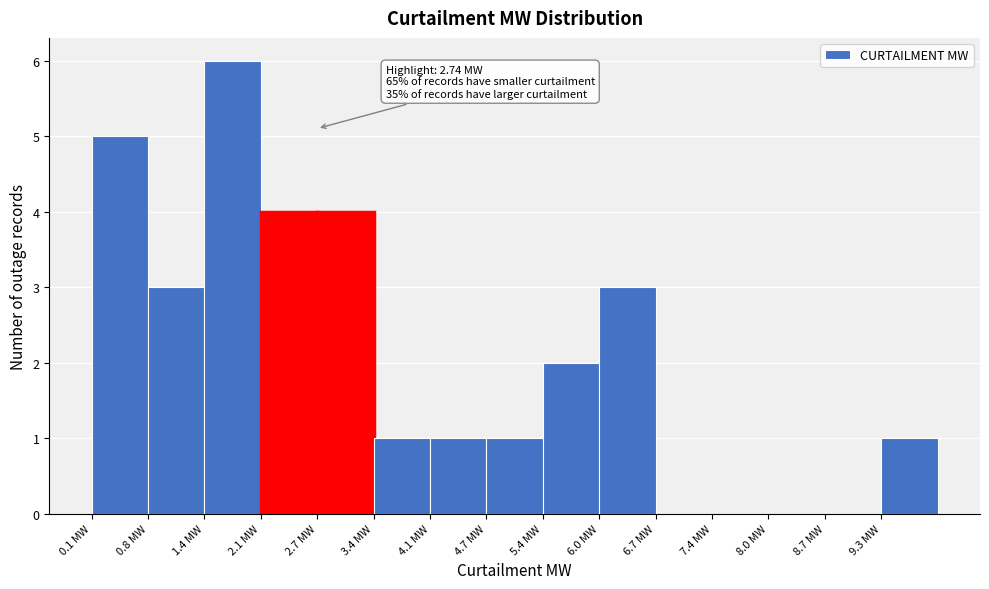

Over which range of the x-axis is the bar tallest?

1.42 to 2.08